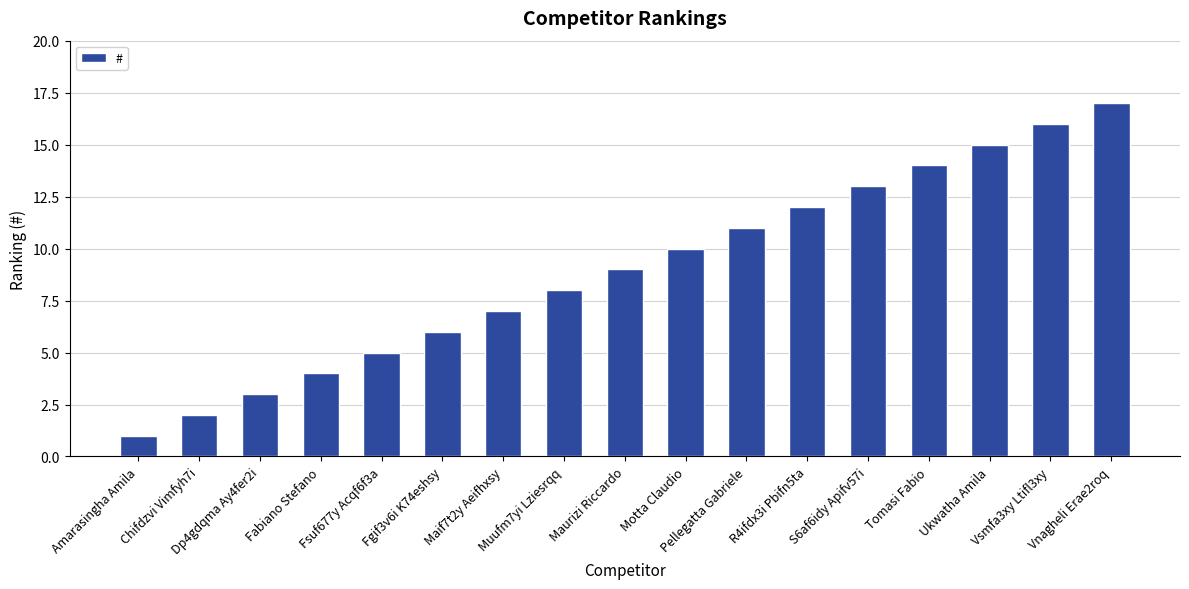

What is the difference between the maximum and minimum values?

16